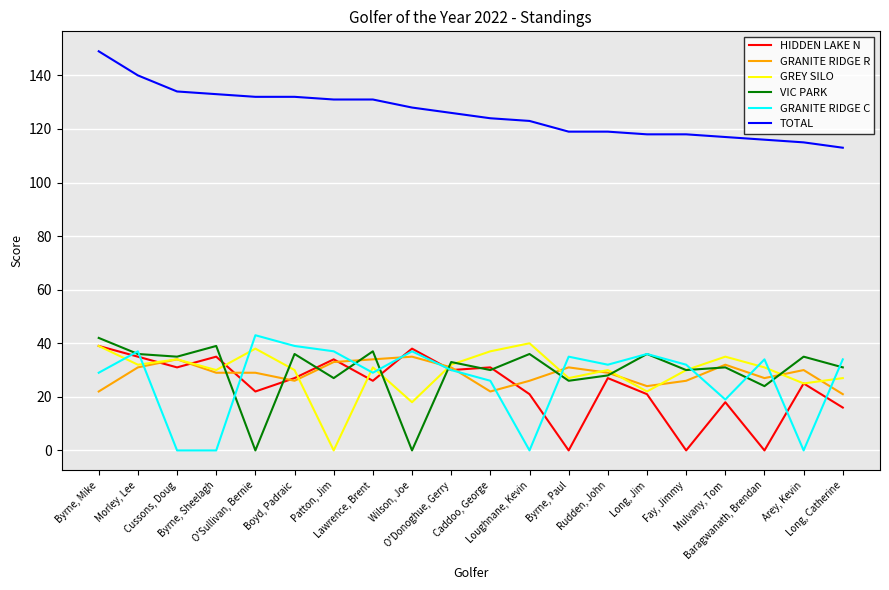

What is the sum of all HIDDEN LAKE N values?

476